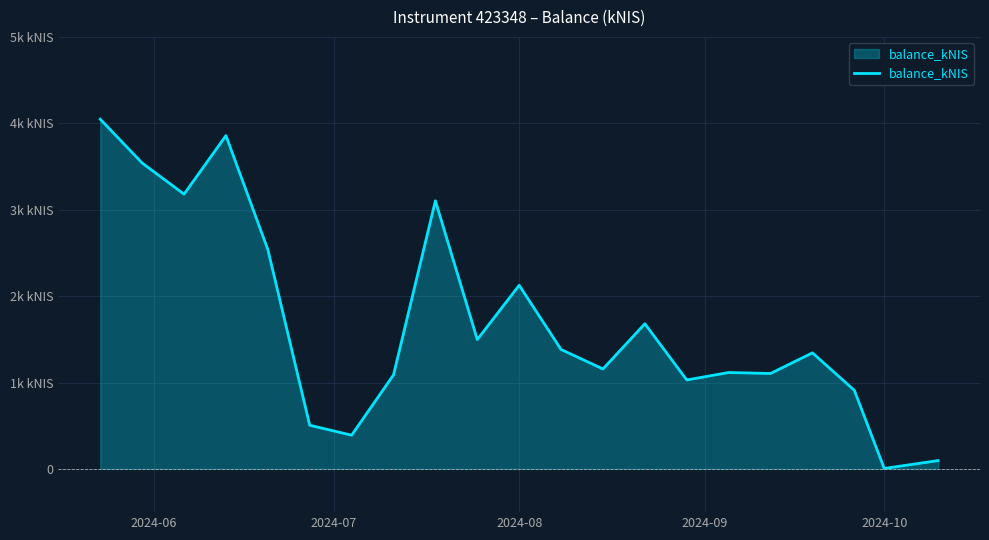

Is this an area chart (filled region under the line)?

Yes